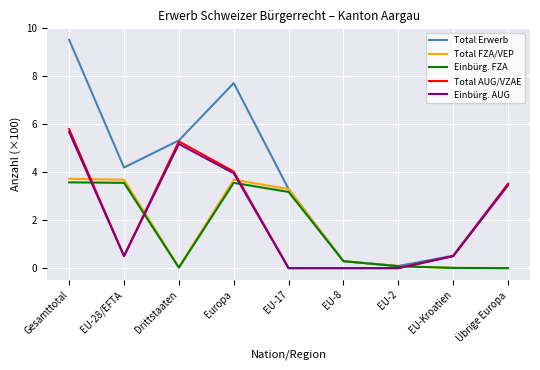

The Einbürg. AUG series shows 0.0 at EU-8. True or false?

True